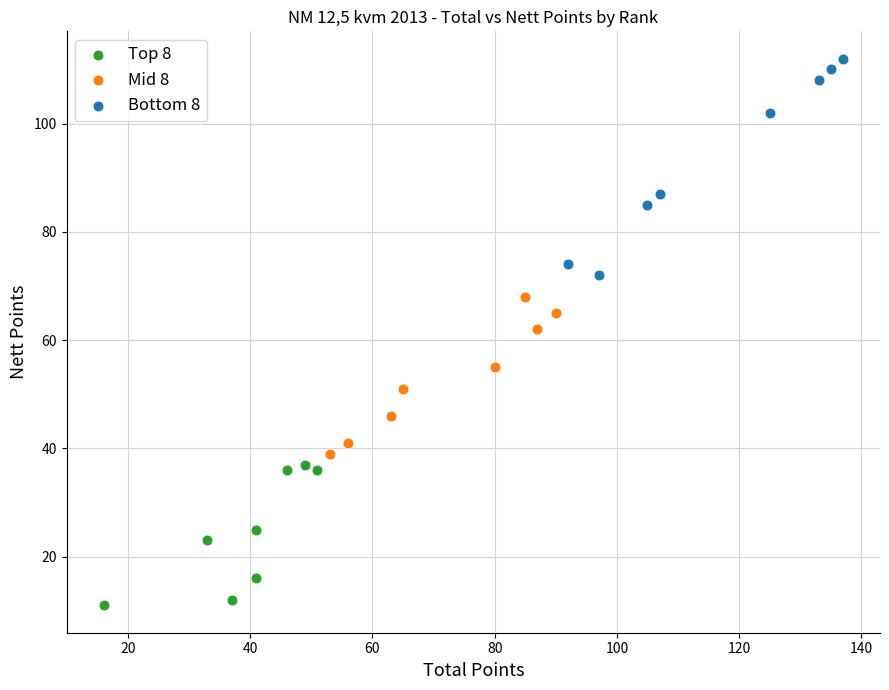

What are all the series names shown in the legend?

Top 8, Mid 8, Bottom 8